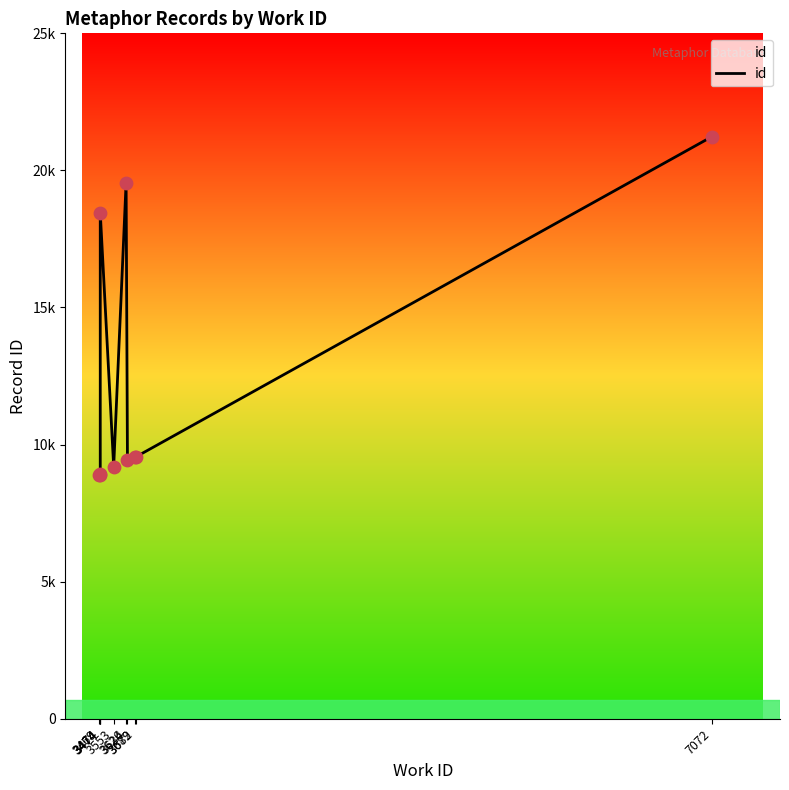

What is the ratio of the value at 3634 to the value at 3679?

1.0